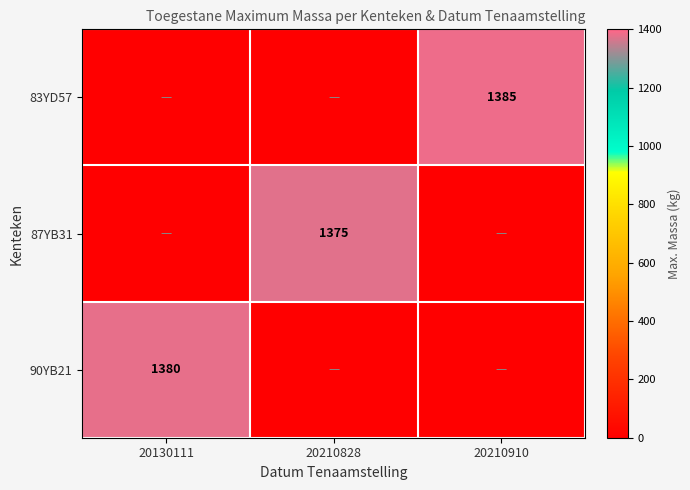

Is it true that 83YD57 equals 1385 at 20210910?

True